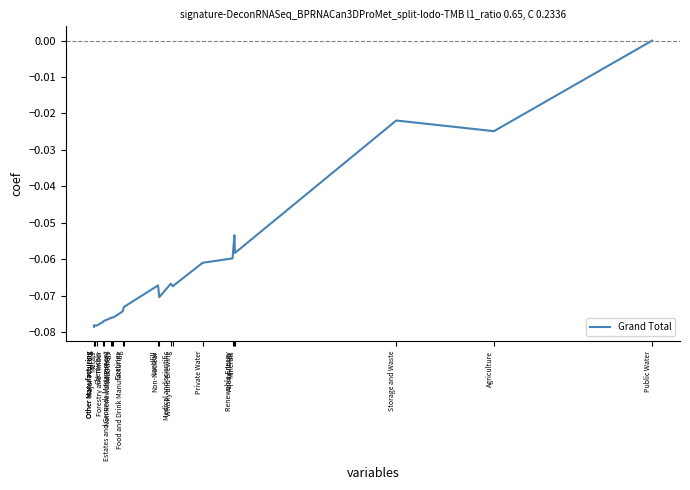

Reading left to right, list all the values displayed in this chart.

Other Manufacturing=-0.1	Other Manufacturing=-0.1	Major Projects=-0.1	Metals=-0.1	Chemicals=-0.1	Forestry and Timber=-0.1	Estates and Grounds Management=-0.1	Non Renewable Energy=-0.1	All Others=-0.1	Coatings=-0.1	Food and Drink Manufacturing=-0.1	Landfill=-0.1	Non-Nuclear=-0.1	Medical and scientific=-0.1	Whisky and Brewing=-0.1	Private Water=-0.1	Renewable Energy=-0.1	Aquaculture=-0.1	Minerals=-0.1	Storage and Waste=-0.0	Agriculture=-0.0	Public Water=0.0